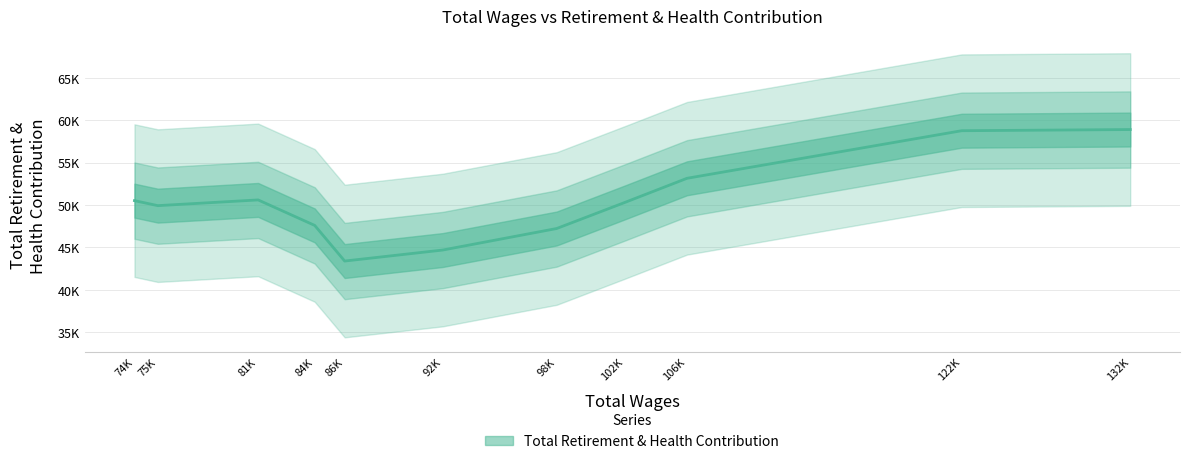

Which has a higher value, 86460.0 or 75564.0?

75564.0